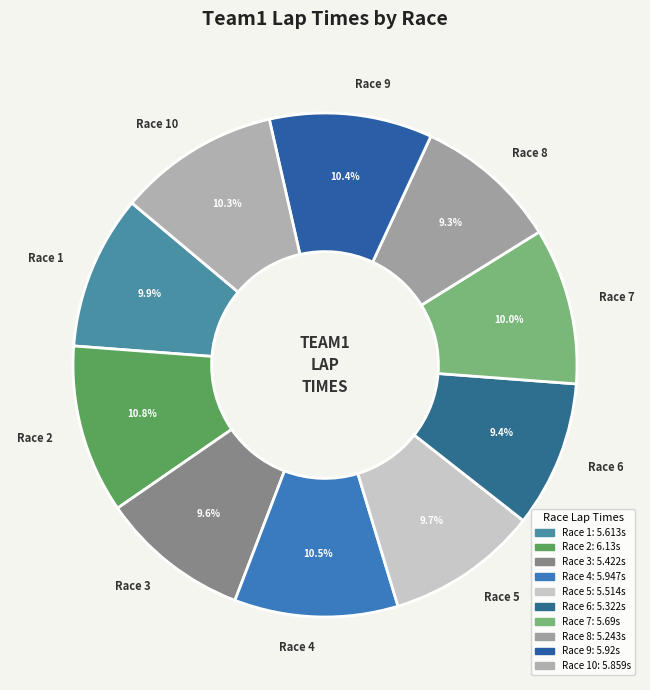

How much of the chart is everything except Race 1?

90.1%